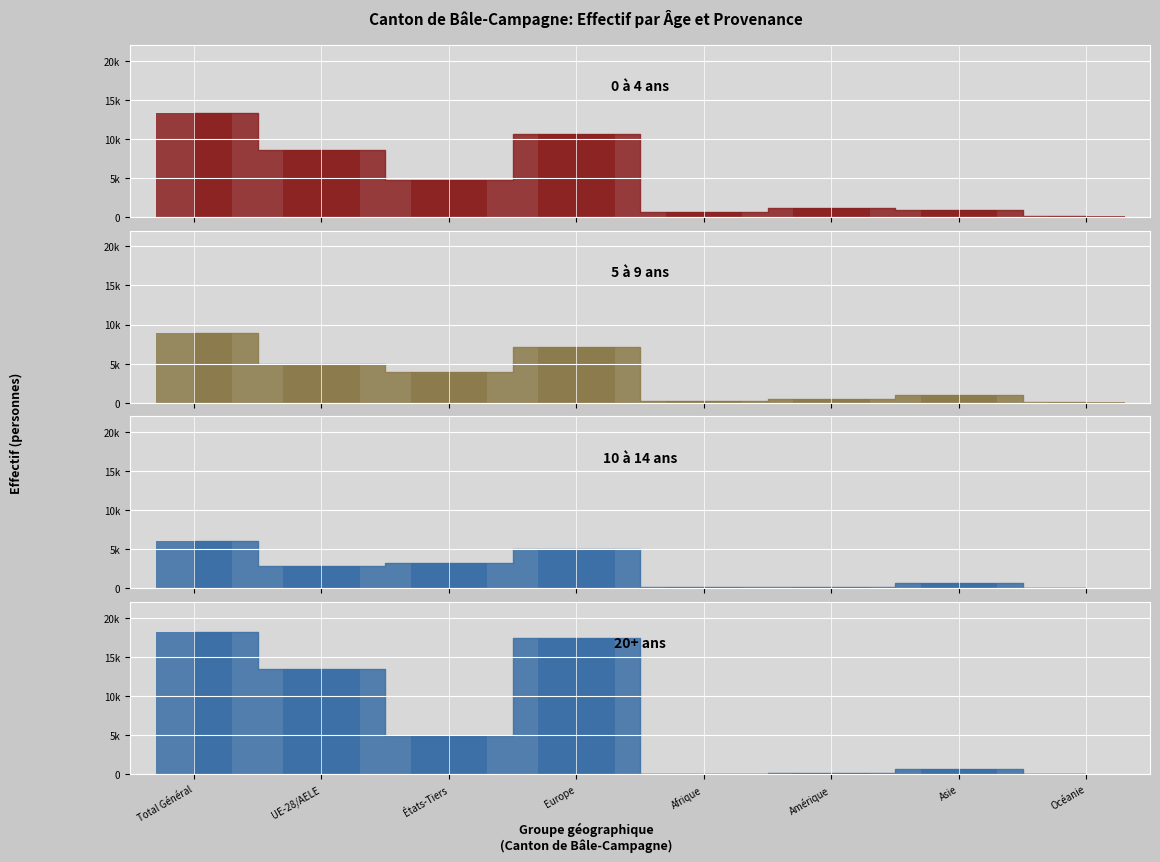

How many data points in 0 à 4 ans_bar are less than 4794?

4